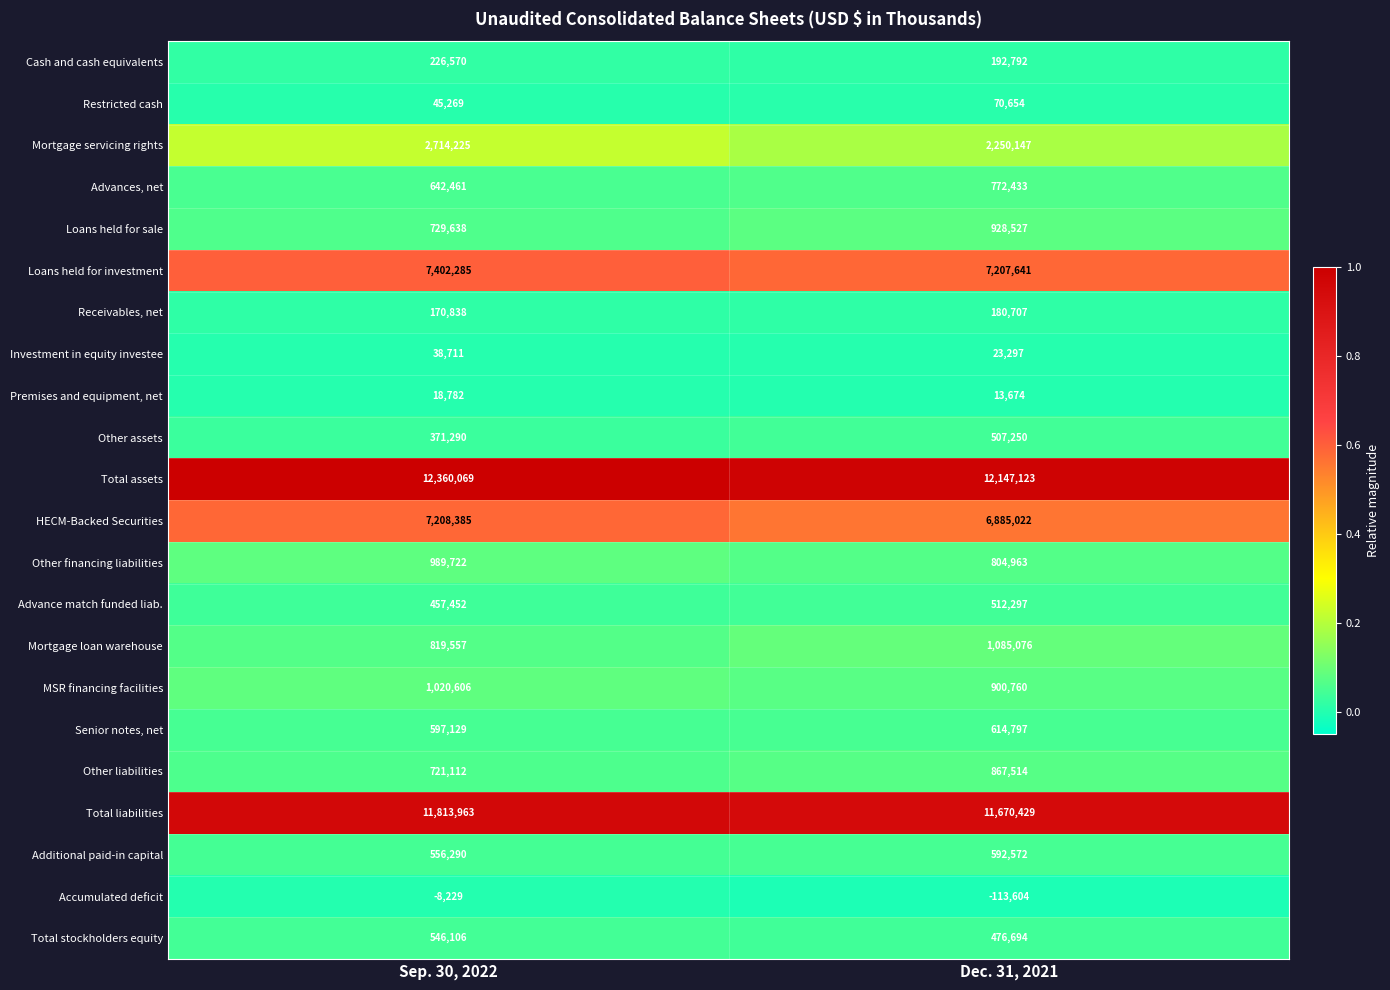

At which label is Advance match funded liab. closest to 484874?

Sep. 30, 2022